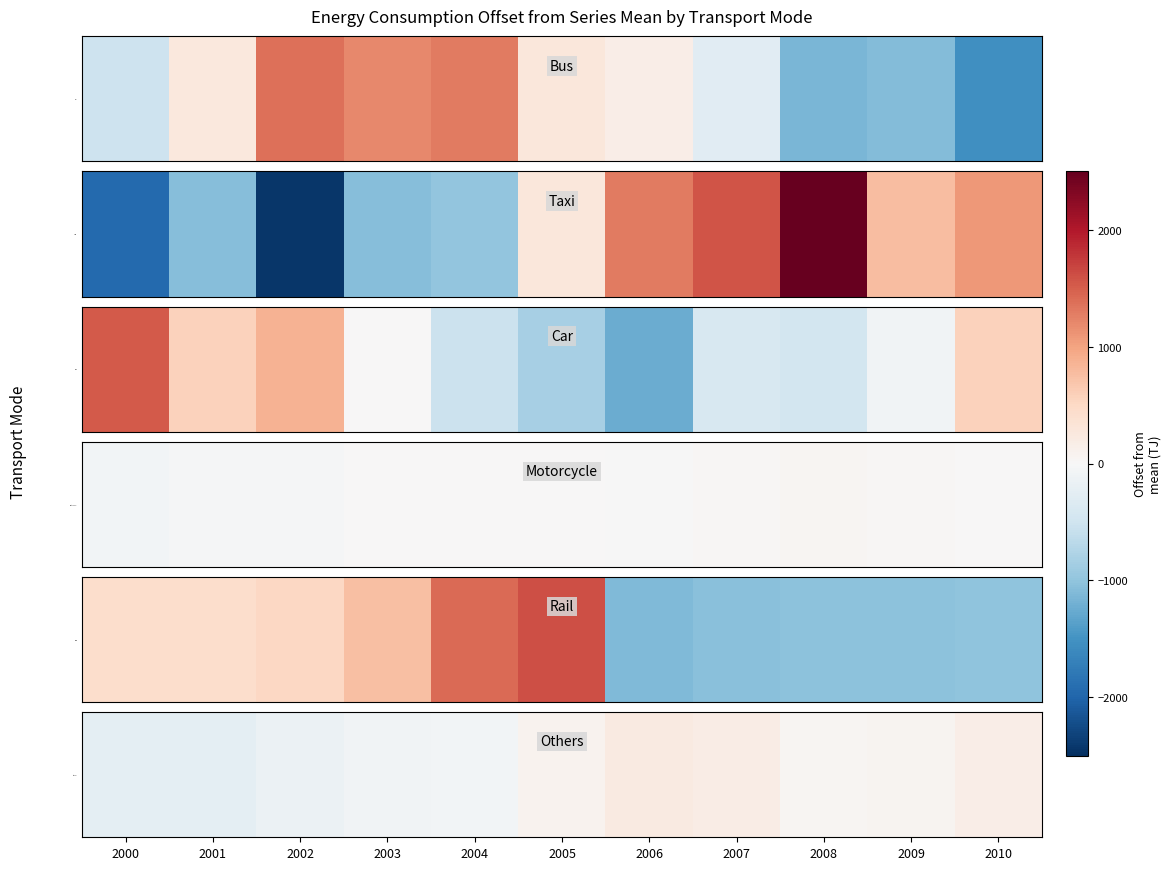

What is the difference between the second highest and second lowest values?

429.0